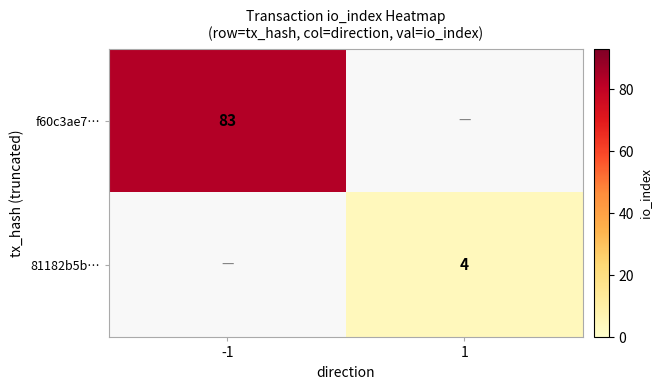

True or false: f60c3ae7… has a value of 51 at -1.

False